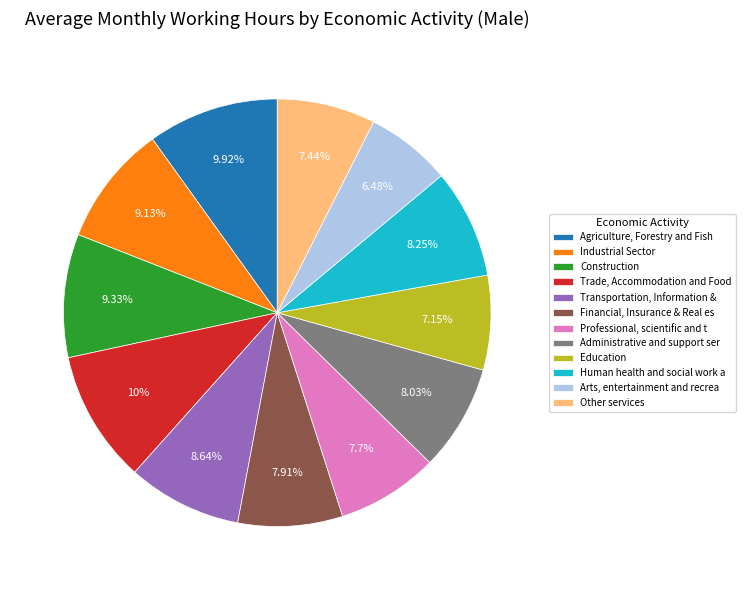

Rank the categories by value from highest to lowest.

Trade, Accommodation and Food, Agriculture, Forestry and Fish, Construction, Industrial Sector, Transportation, Information &, Human health and social work a, Administrative and support ser, Financial, Insurance & Real es, Professional, scientific and t, Other services, Education, Arts, entertainment and recrea